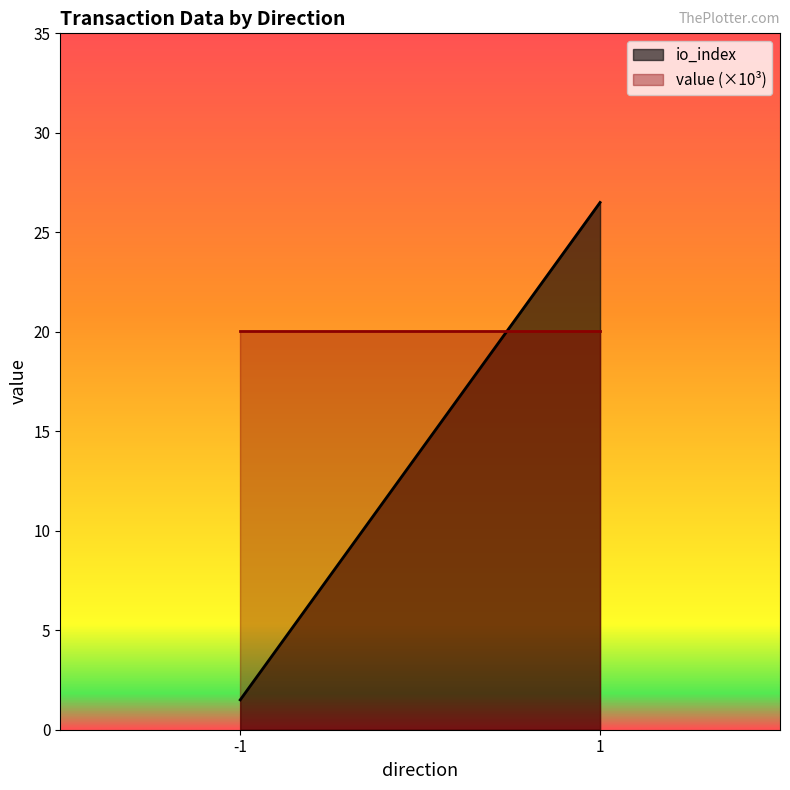

List the series in order of their overall mean, lowest first.

io_index, value (×10³)